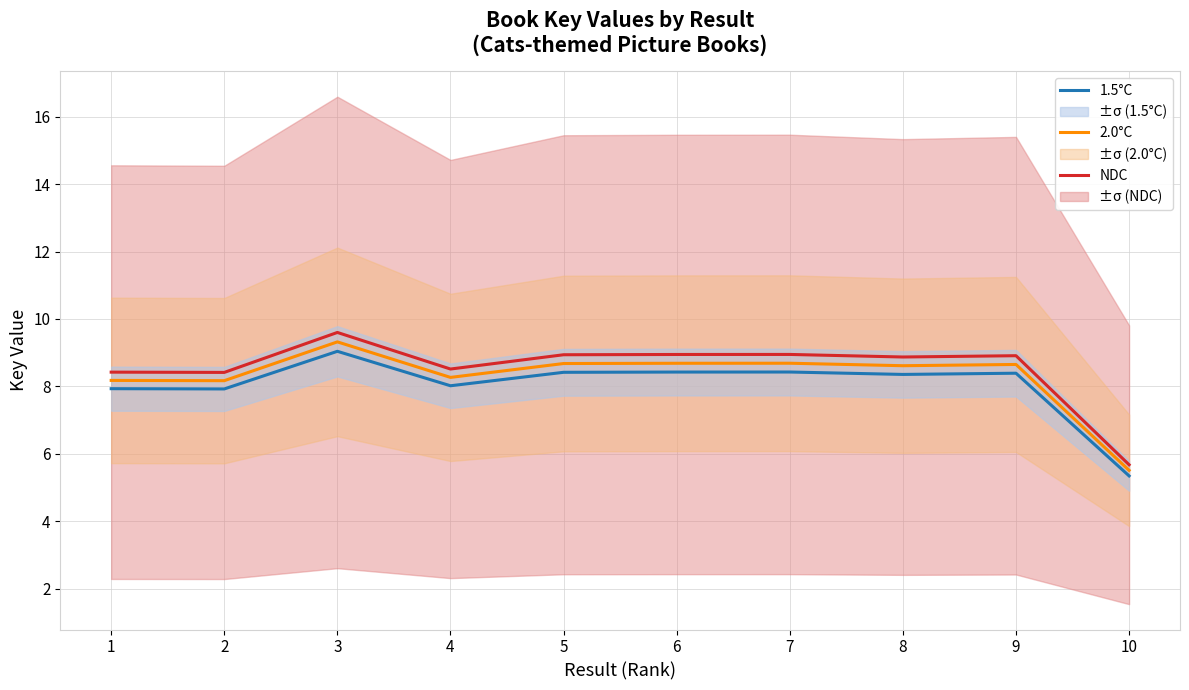

What is the total value across all series at 2?

24.5